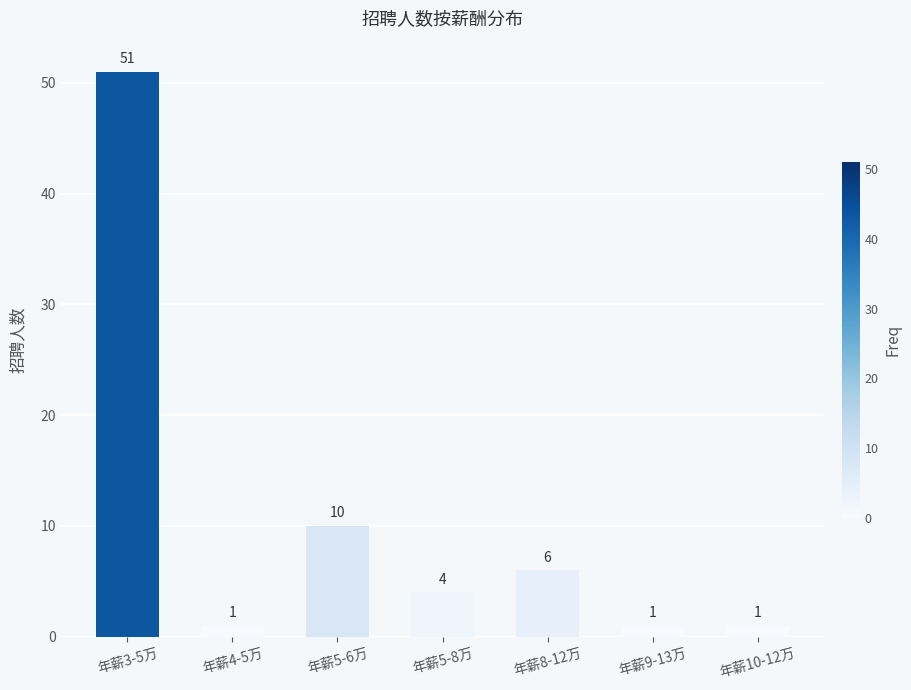

What is the label of the 2nd bar from the left?

年薪4-5万